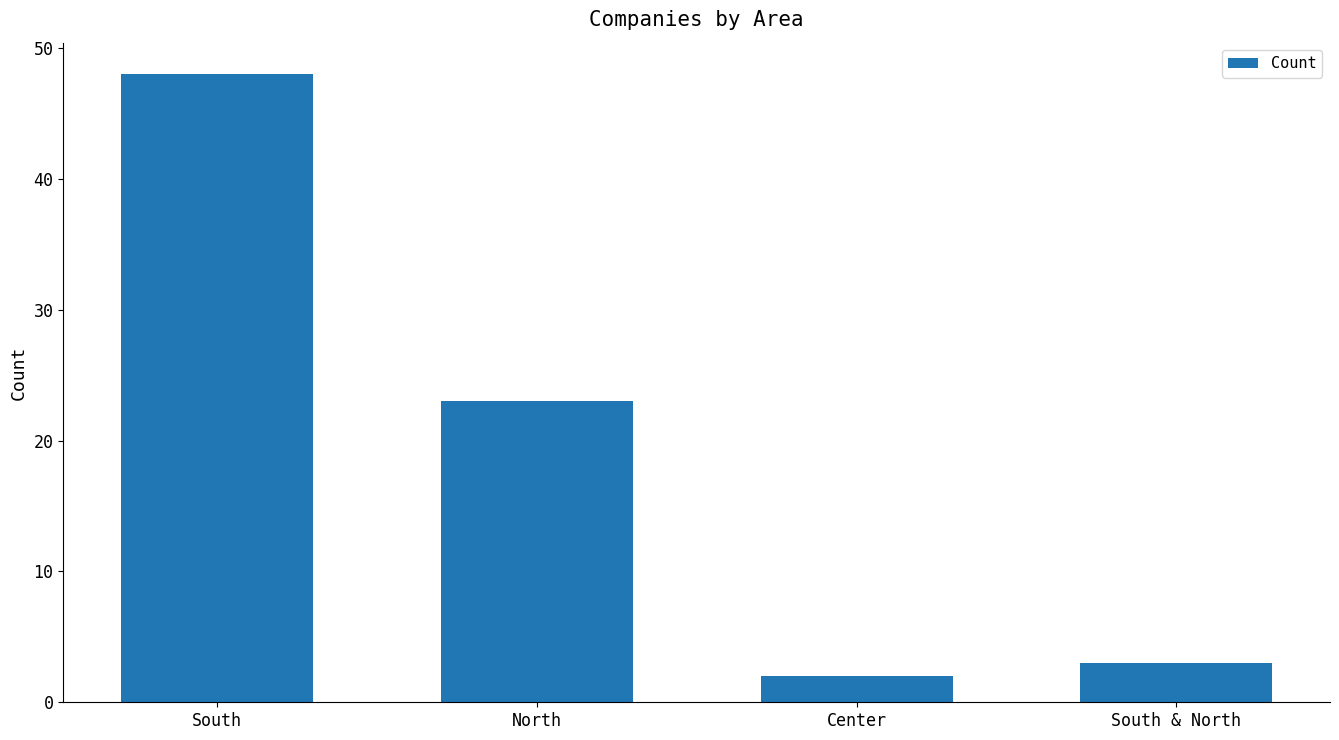

Which has a higher value, South & North or Center?

South & North